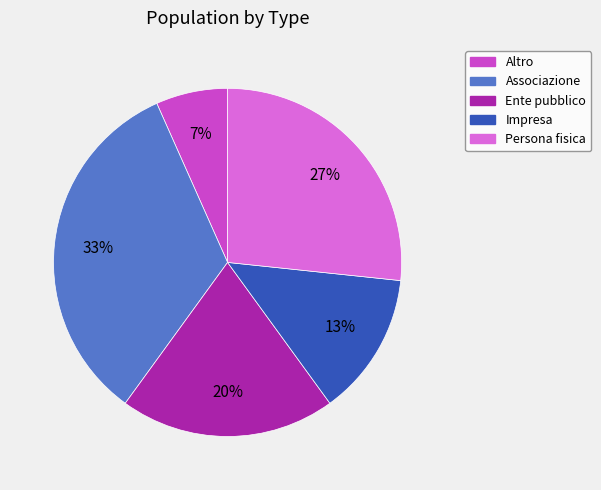

To the nearest percent, what is the average slice percentage?

20%